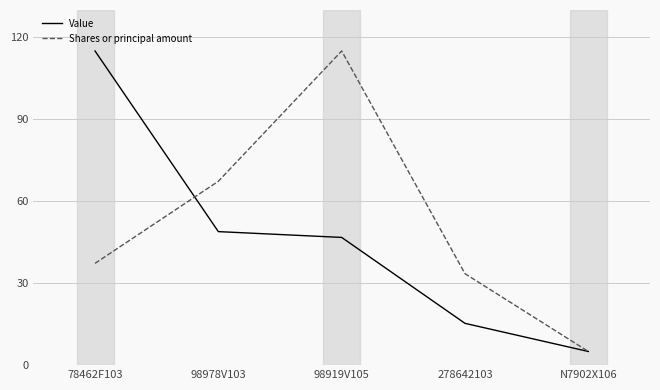

At which category is the sum across all series the highest?

98919V105